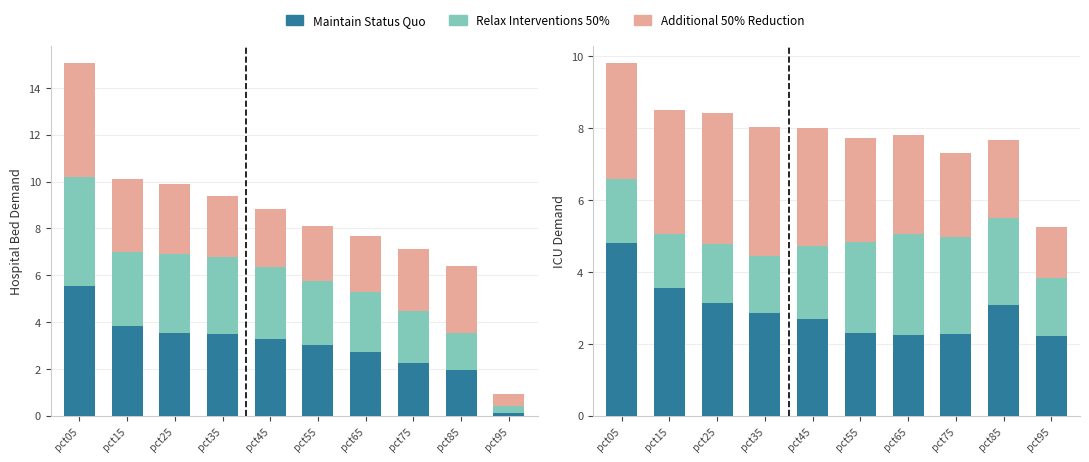

Reading left to right, list all the values displayed in this chart.

Jan: pct05=5.5	pct15=3.8	pct25=3.5	pct35=3.5	pct45=3.3	pct55=3.0	pct65=2.7	pct75=2.3	pct85=2.0	pct95=0.1
Feb: pct05=4.7	pct15=3.2	pct25=3.4	pct35=3.3	pct45=3.1	pct55=2.7	pct65=2.5	pct75=2.2	pct85=1.6	pct95=0.3
Mar: pct05=4.8	pct15=3.1	pct25=3.0	pct35=2.6	pct45=2.5	pct55=2.3	pct65=2.4	pct75=2.6	pct85=2.9	pct95=0.5
Apr: pct05=4.8	pct15=3.5	pct25=3.1	pct35=2.9	pct45=2.7	pct55=2.3	pct65=2.3	pct75=2.3	pct85=3.1	pct95=2.2
May: pct05=1.8	pct15=1.5	pct25=1.6	pct35=1.6	pct45=2.0	pct55=2.5	pct65=2.8	pct75=2.7	pct85=2.4	pct95=1.6
Jun: pct05=3.2	pct15=3.4	pct25=3.7	pct35=3.6	pct45=3.3	pct55=2.9	pct65=2.8	pct75=2.3	pct85=2.2	pct95=1.4